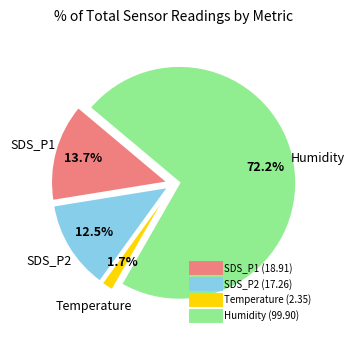

Is SDS_P1 the majority of the pie?

No